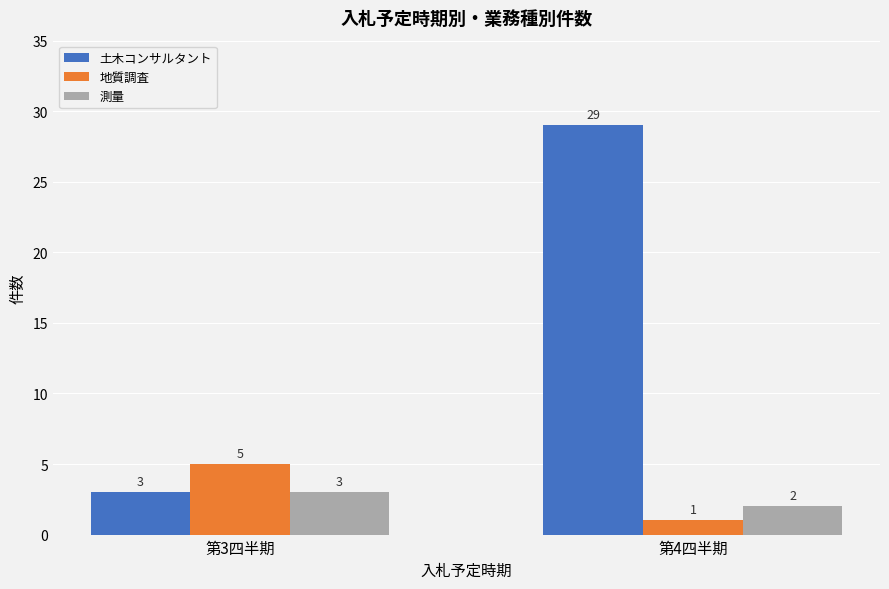

Read the 測量 value at 第3四半期.

3